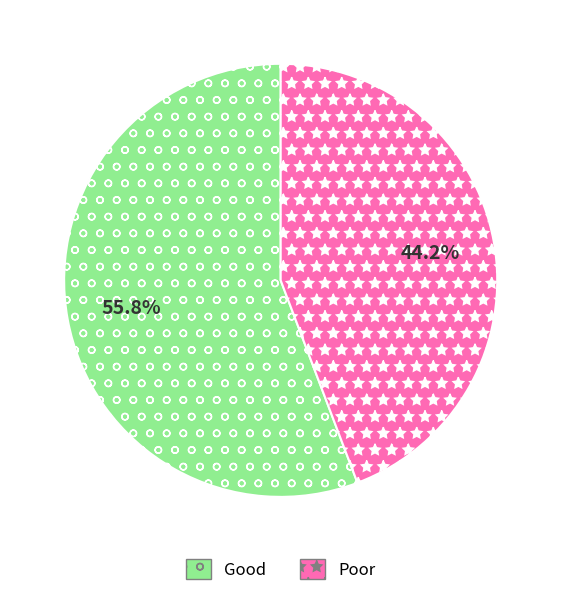

How many segments does this pie chart have?

2